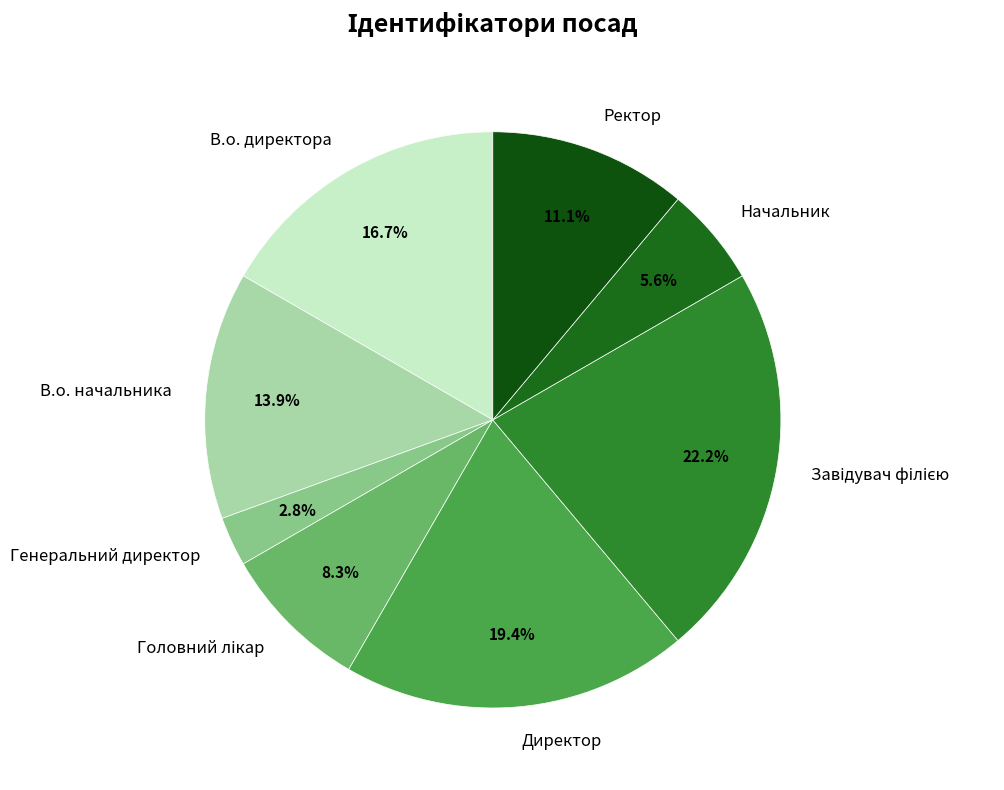

Combined, do Генеральний директор and Ректор account for over 50%?

No